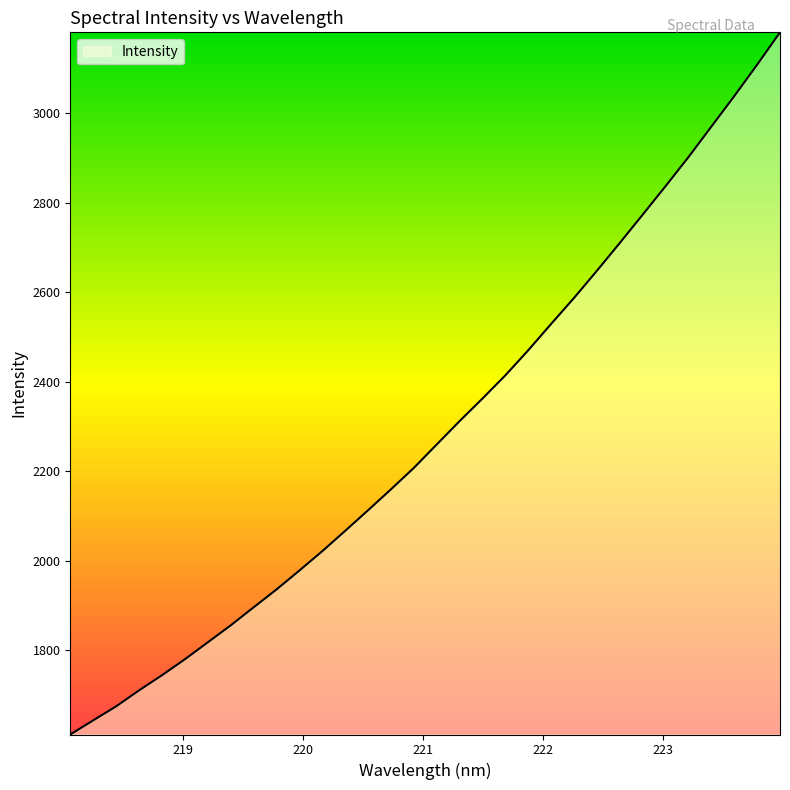

What is the smallest value displayed?

1611.8